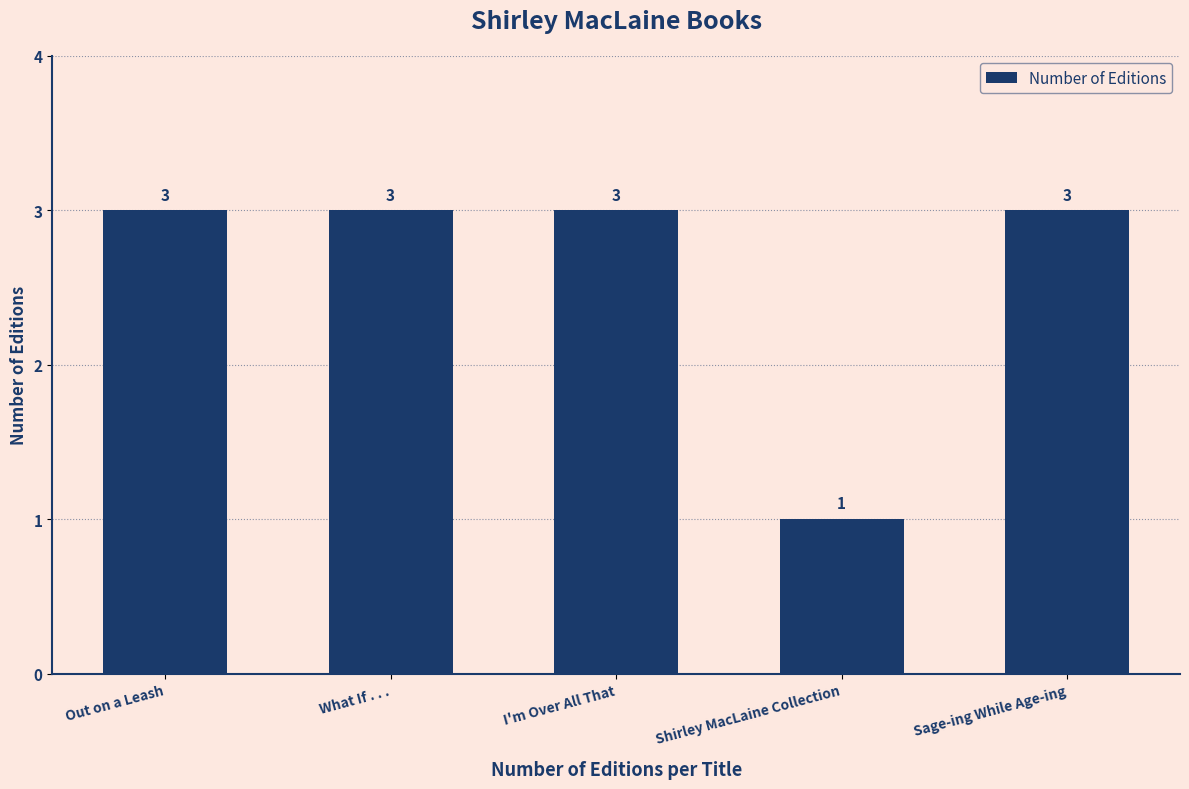

Which label corresponds to the smallest value in the chart?

Shirley MacLaine Collection